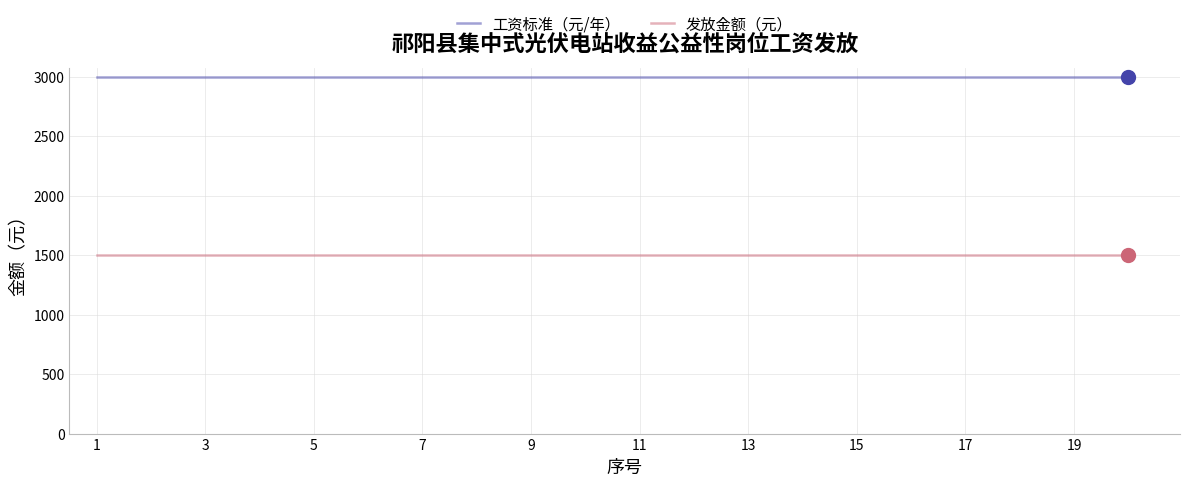

True or false: 工资标准（元/年） and 发放金额（元） intersect in this chart.

False